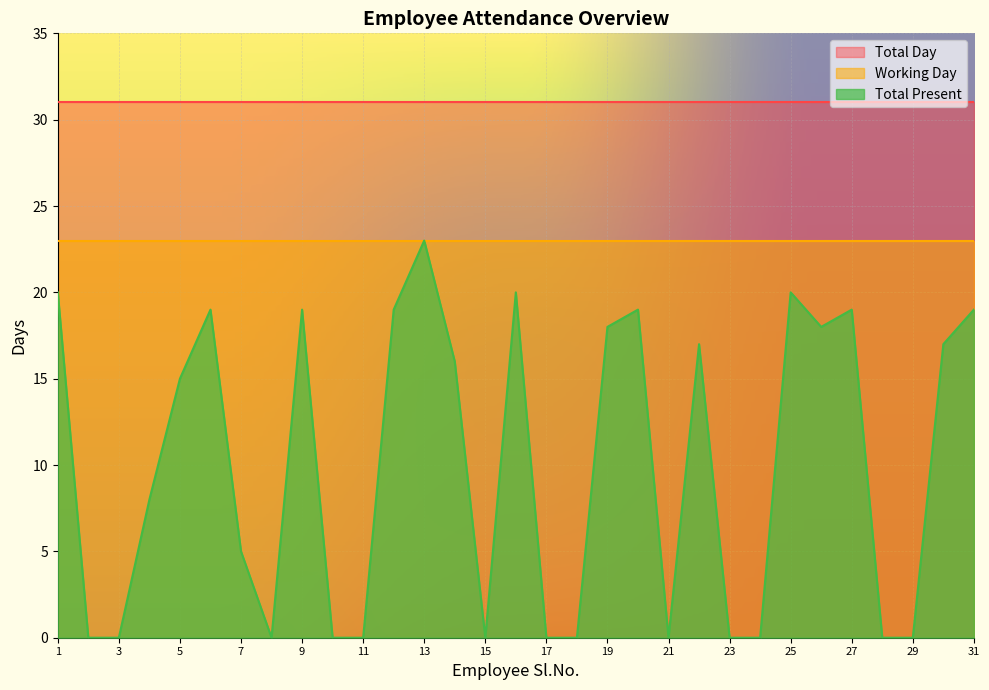

Is the value of Working Day at 26 greater than the value of Total Day at 20?

No